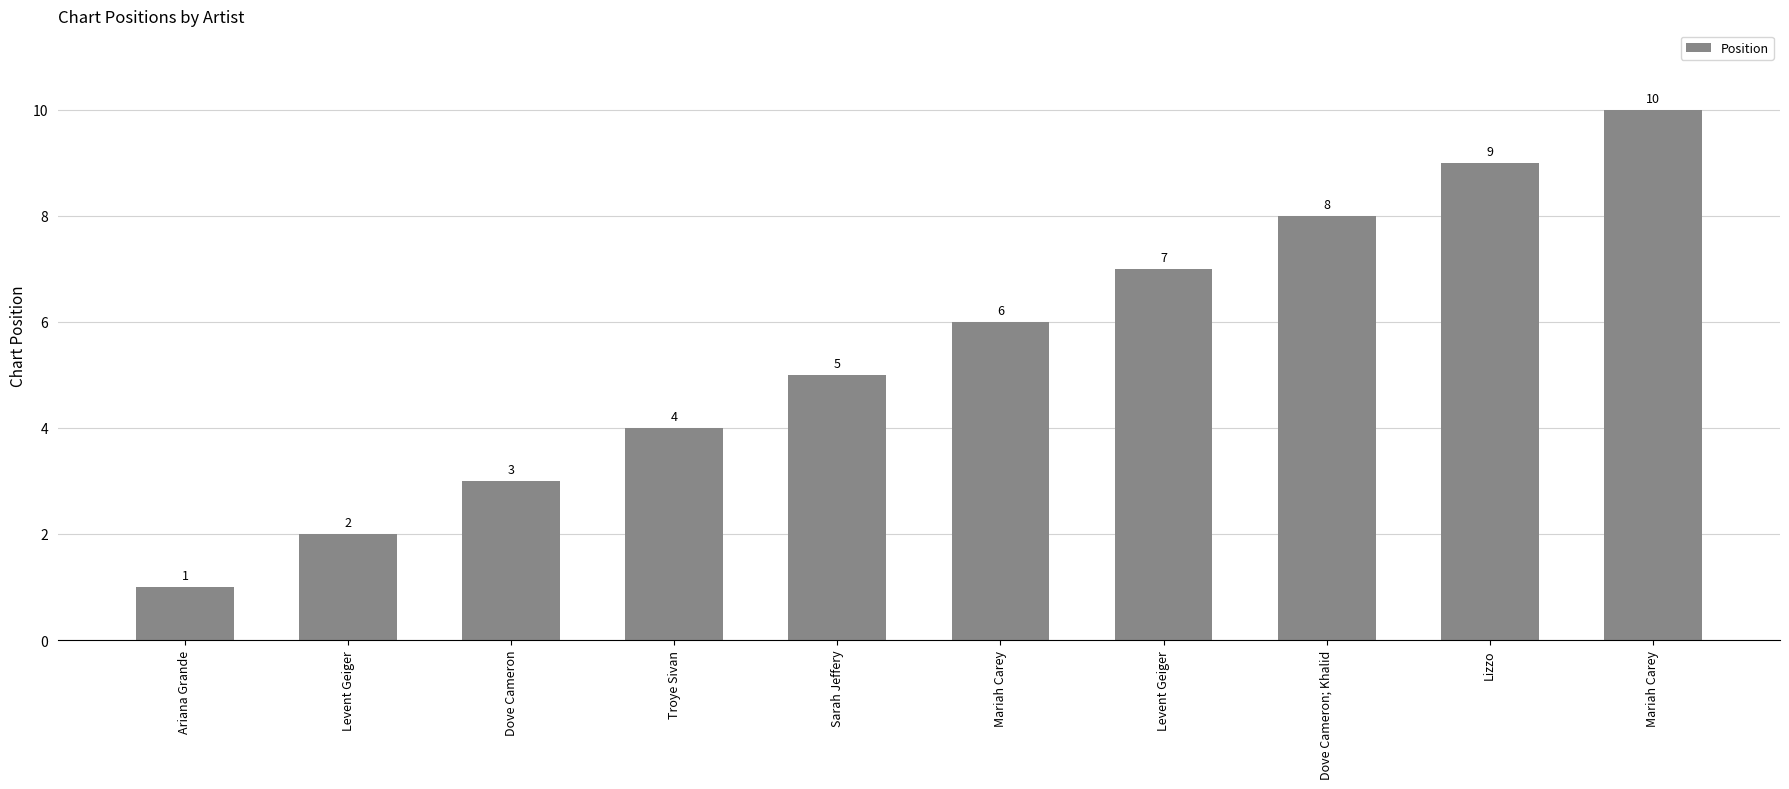

What is the label of the 9th bar from the left?

Lizzo